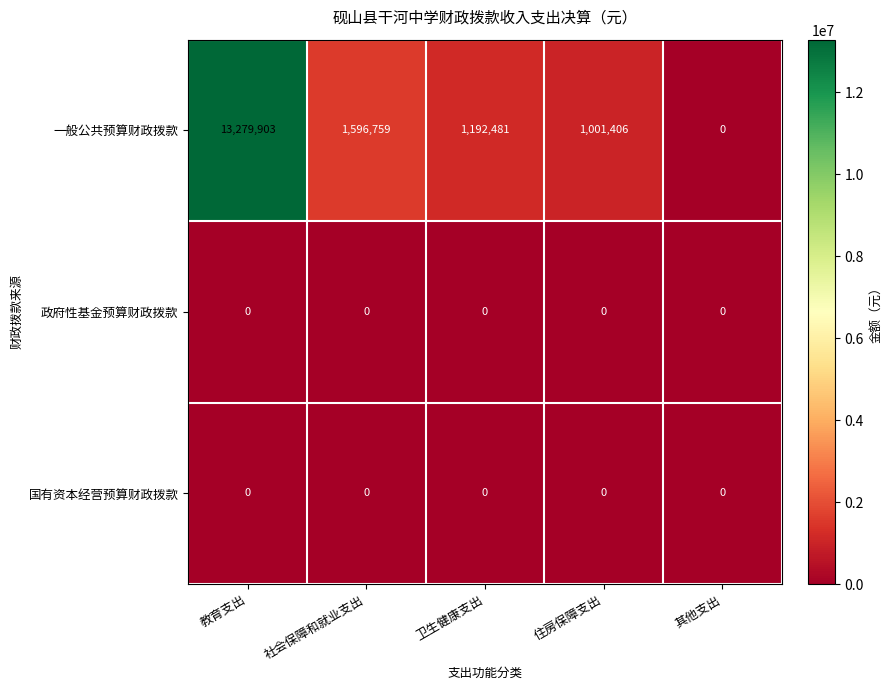

At which category does the chart reach its peak across all series?

教育支出